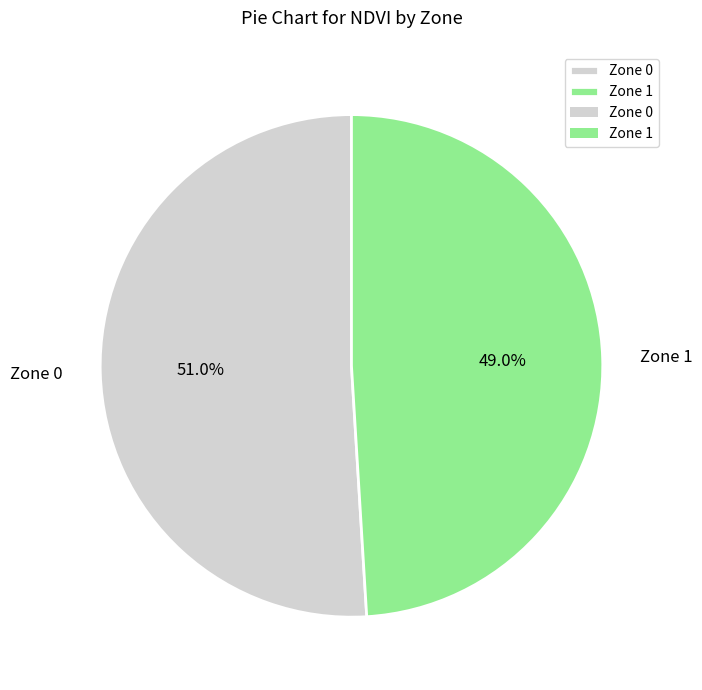

Is it true that Zone 1 is 34% of the pie?

False